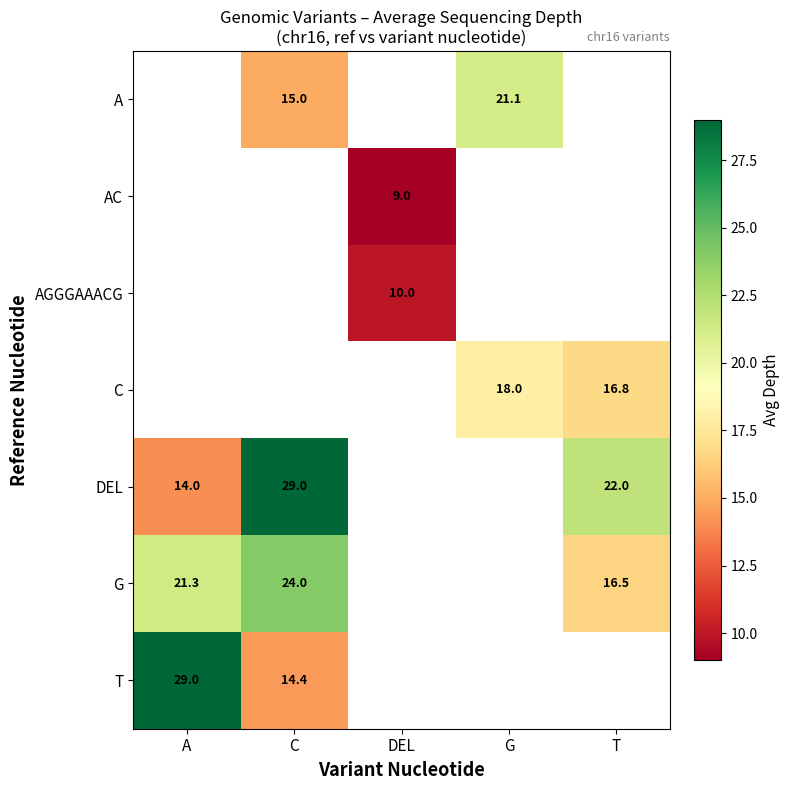

How many data points does each series have?

5